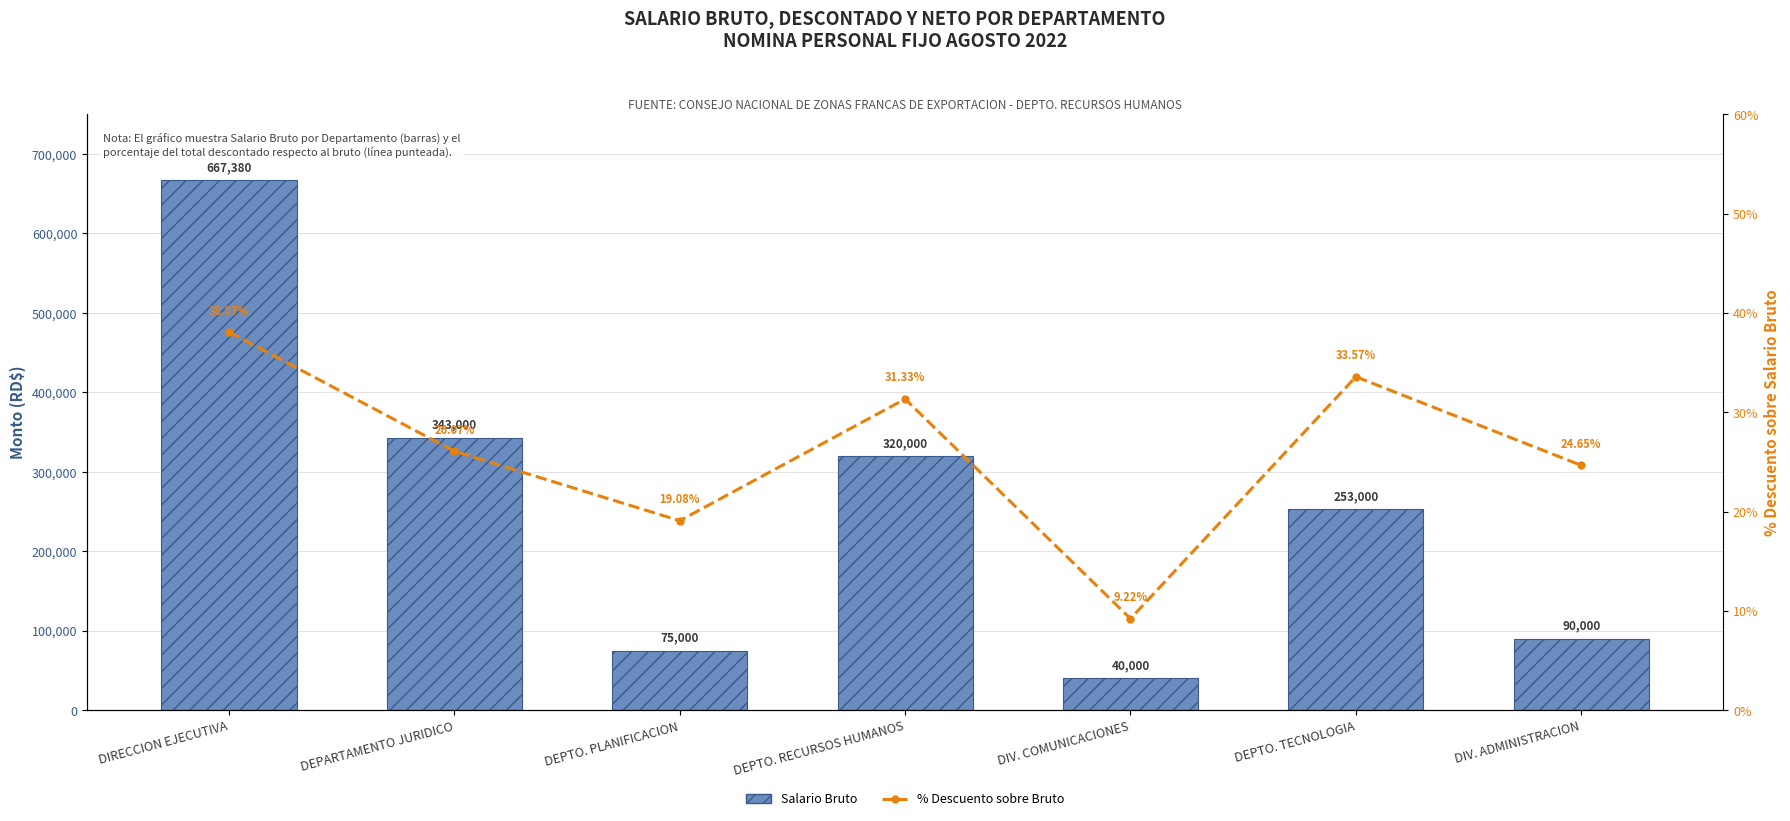

What is the value of the % Descuento sobre Bruto bar at the 2nd from the left?

26.1